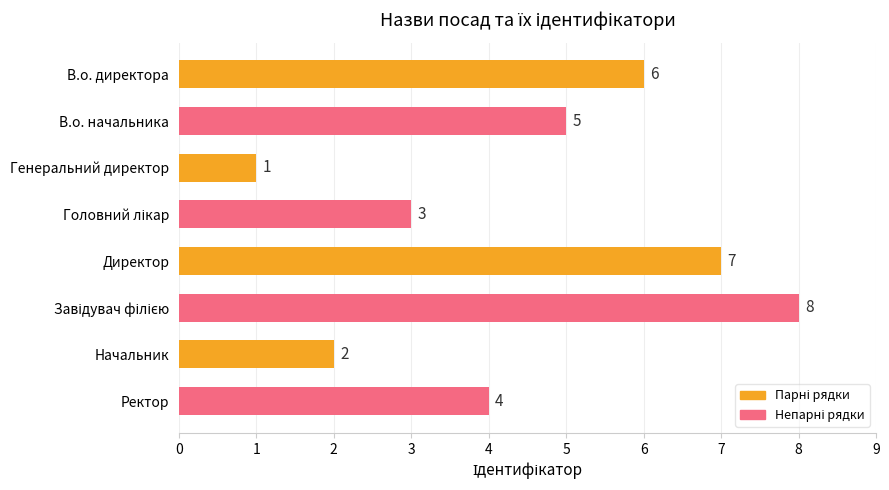

What is the greatest value displayed?

8